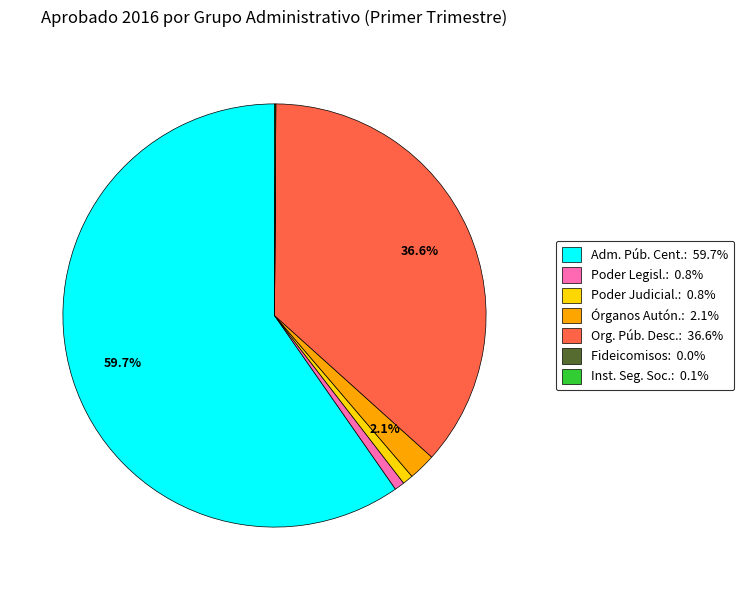

Is the sum of Org. Púb. Desc.: 36.6% and Poder Judicial.: 0.8% greater than half?

No